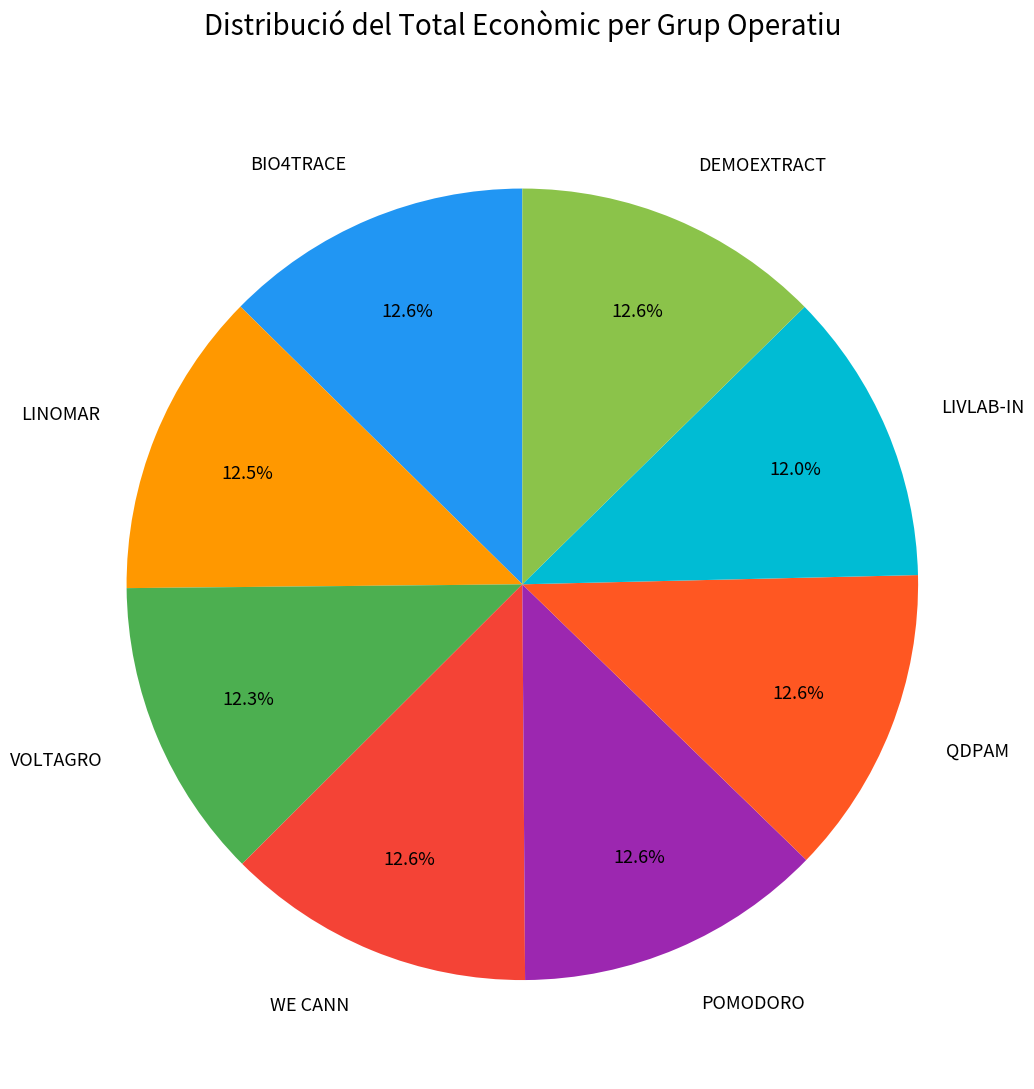

True or false: QDPAM accounts for 27% of the total.

False